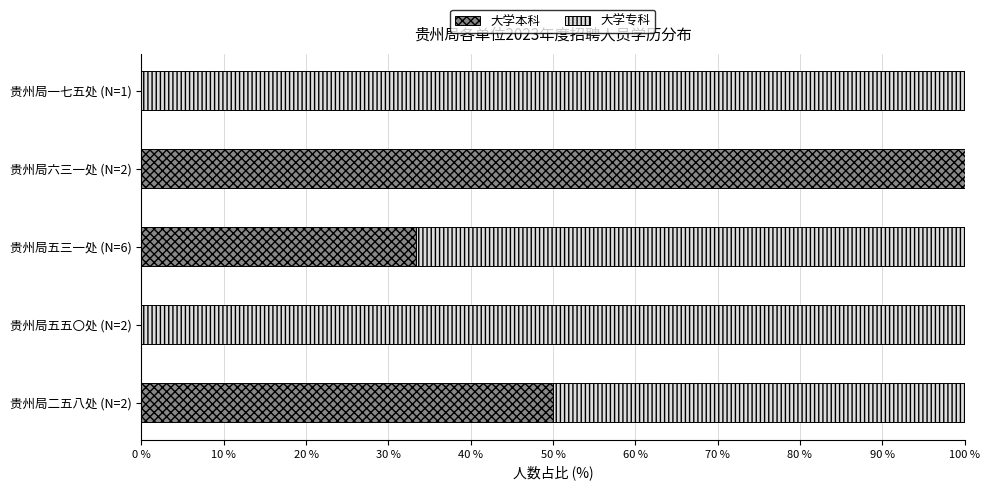

What is the maximum value for 大学本科?

100.0